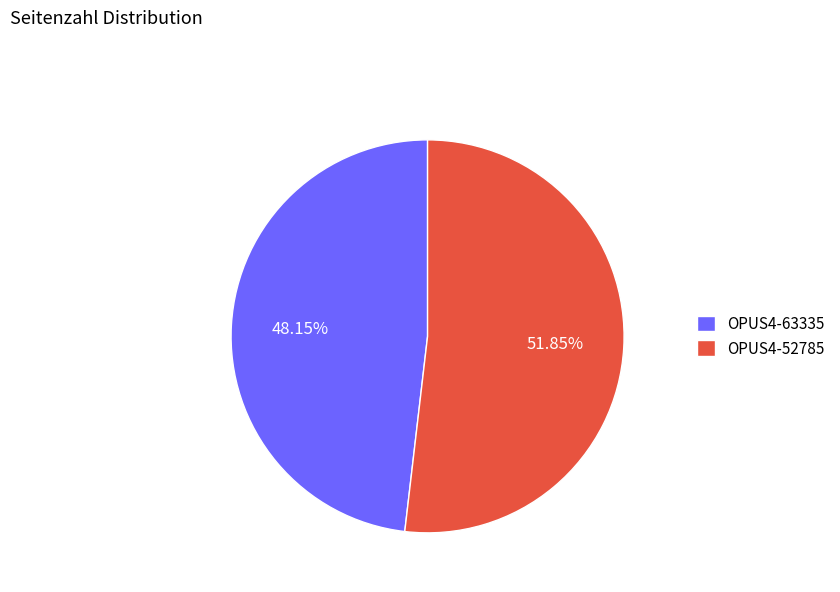

True or false: OPUS4-63335 accounts for 62% of the total.

False